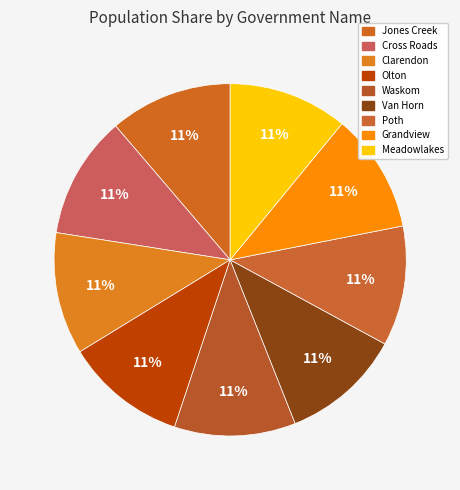

To the nearest percent, what portion does Grandview represent?

11%